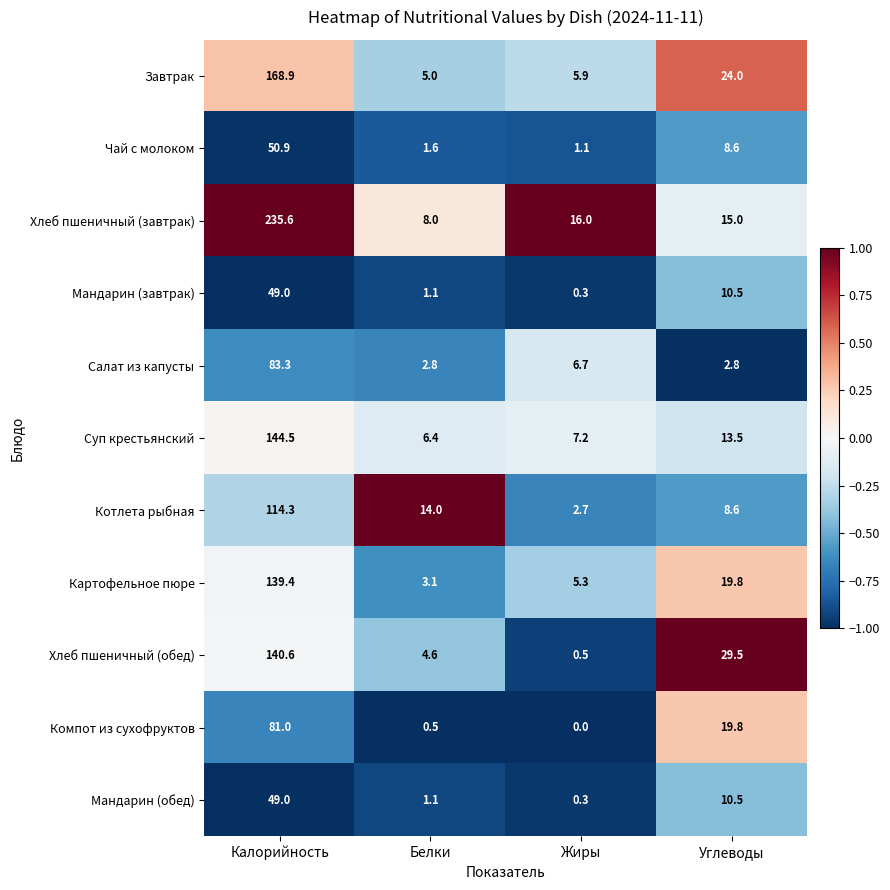

Is it true that Компот из сухофруктов equals 19.8 at Углеводы?

True